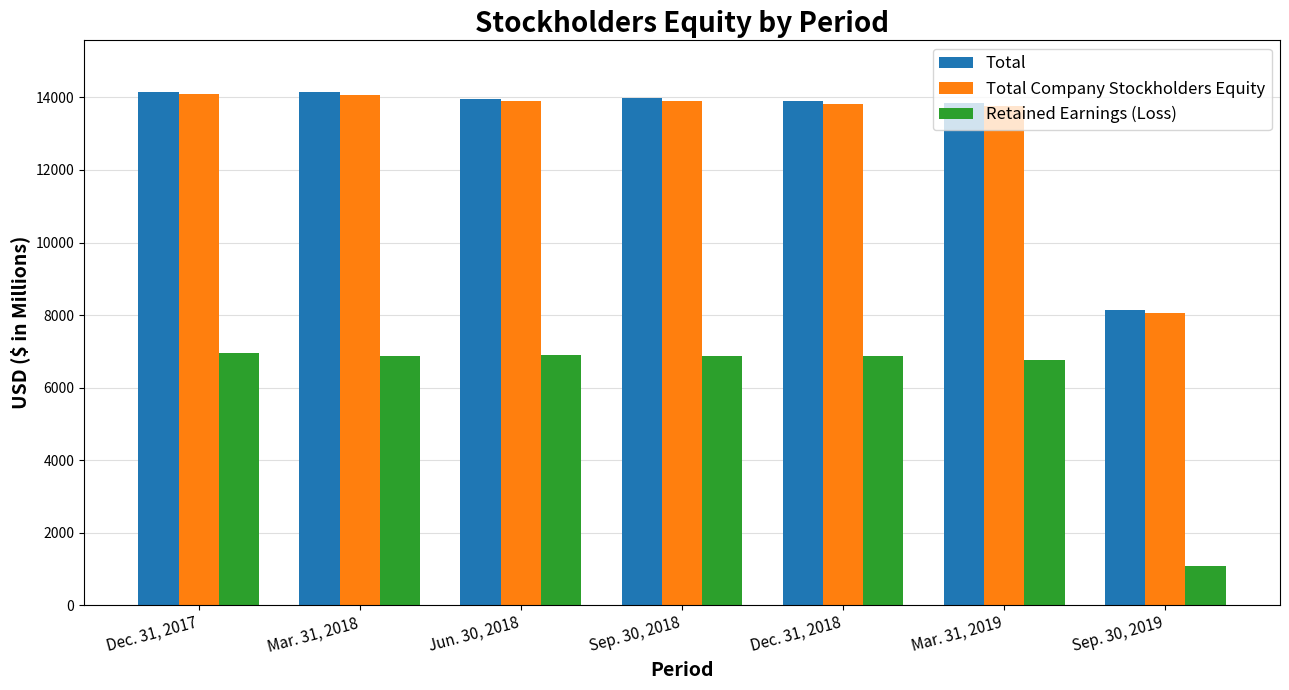

Is the value of Total Company Stockholders Equity at Jun. 30, 2018 greater than the value of Total at Sep. 30, 2019?

Yes